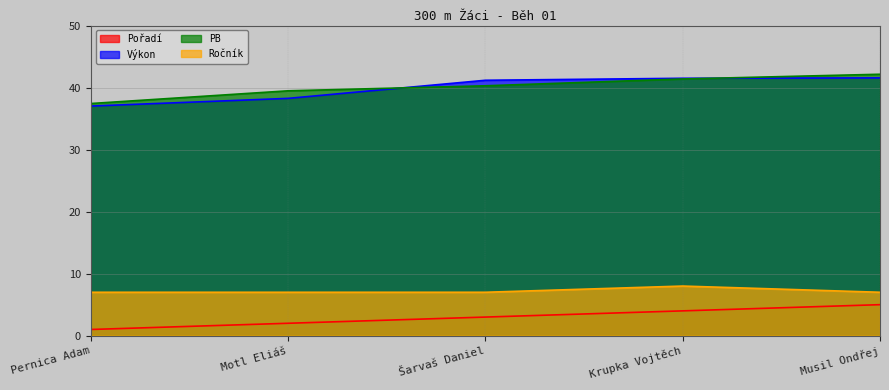

What is the value of the Výkon point at the 1st from the left?

37.0